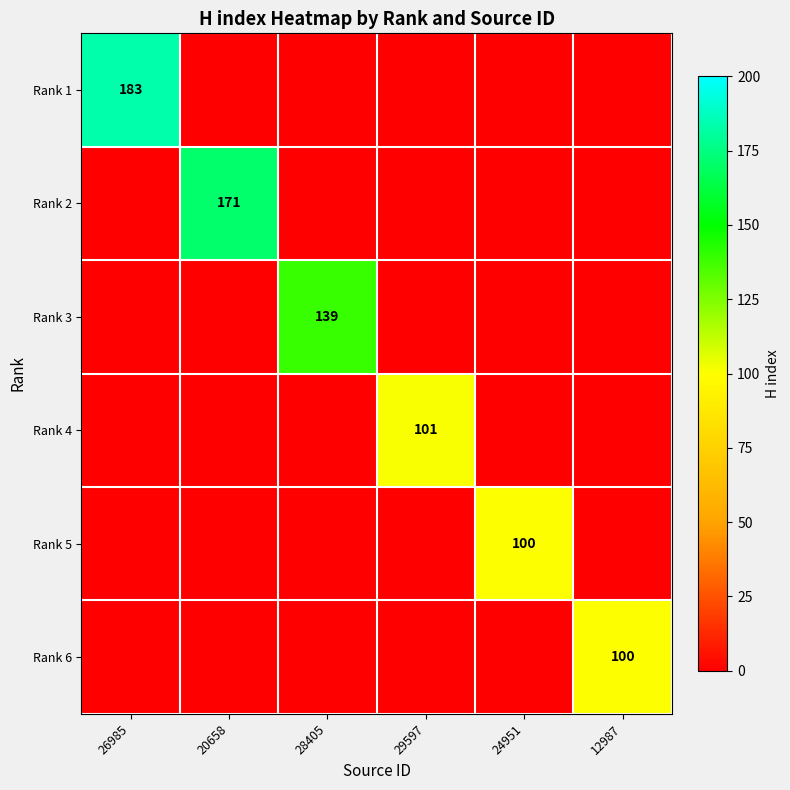

What is the sum of all Rank 6 values?

100